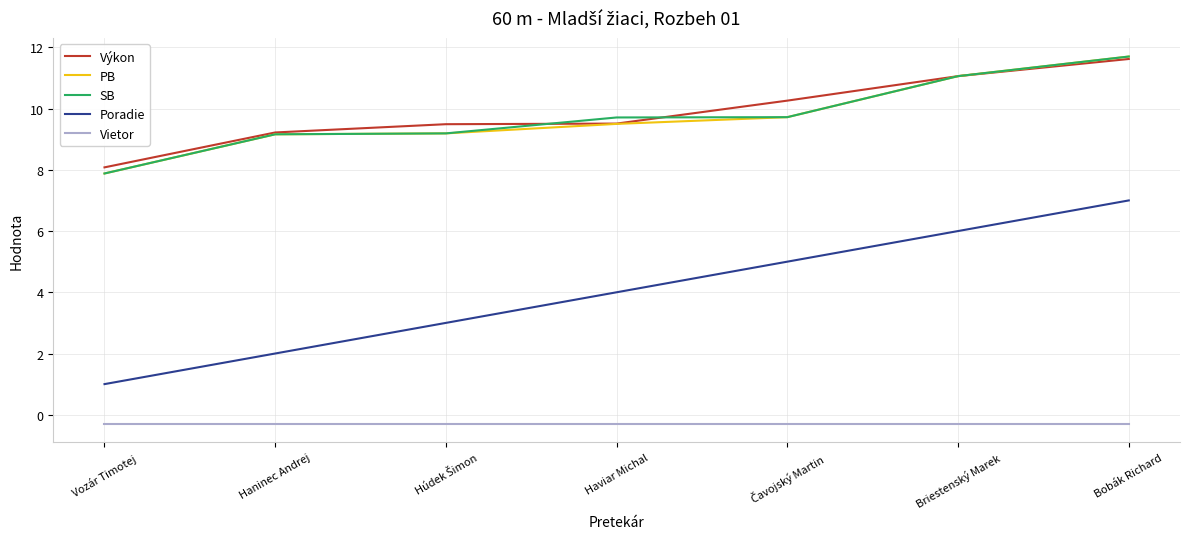

Is it true that PB equals 2.7 at Haviar Michal?

False